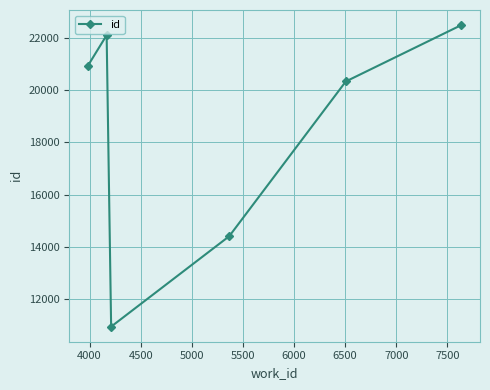

True or false: there are more than 2 points higher than both neighbors.

False